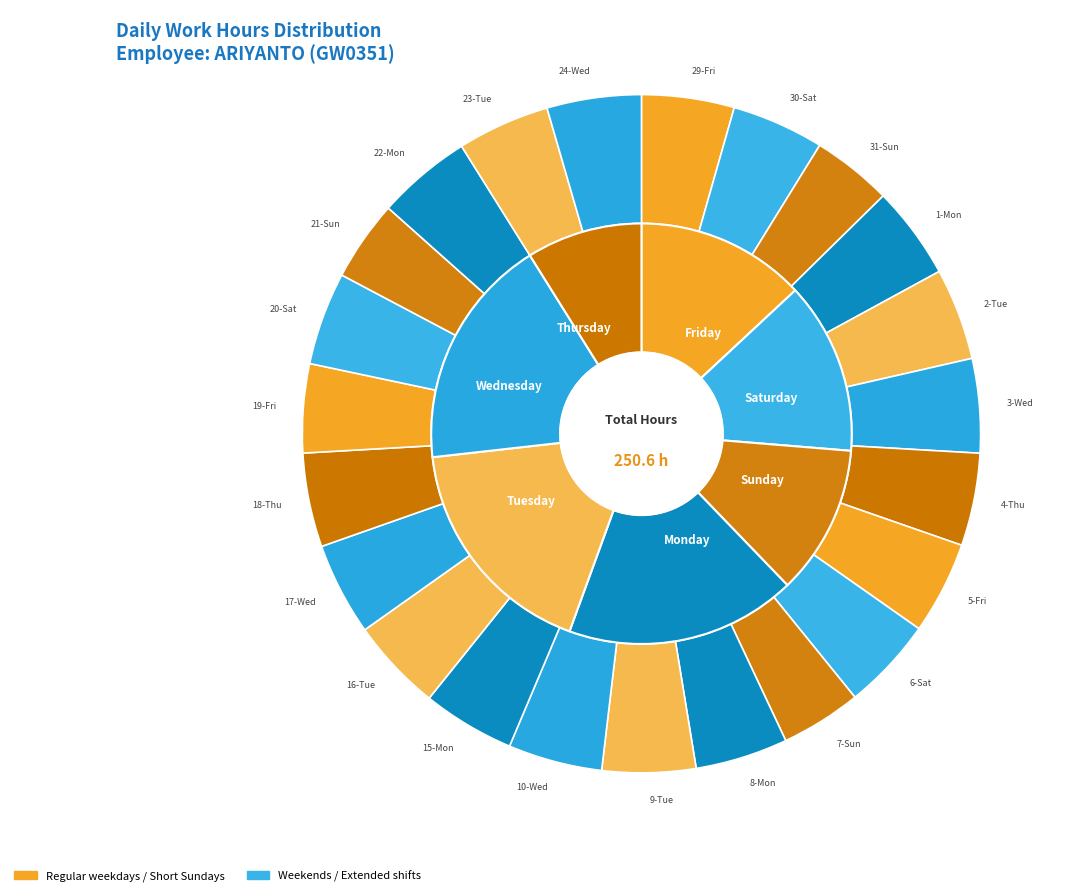

To the nearest percent, what is the difference between the 16-Tue and 21-Sun slice percentages?

1%